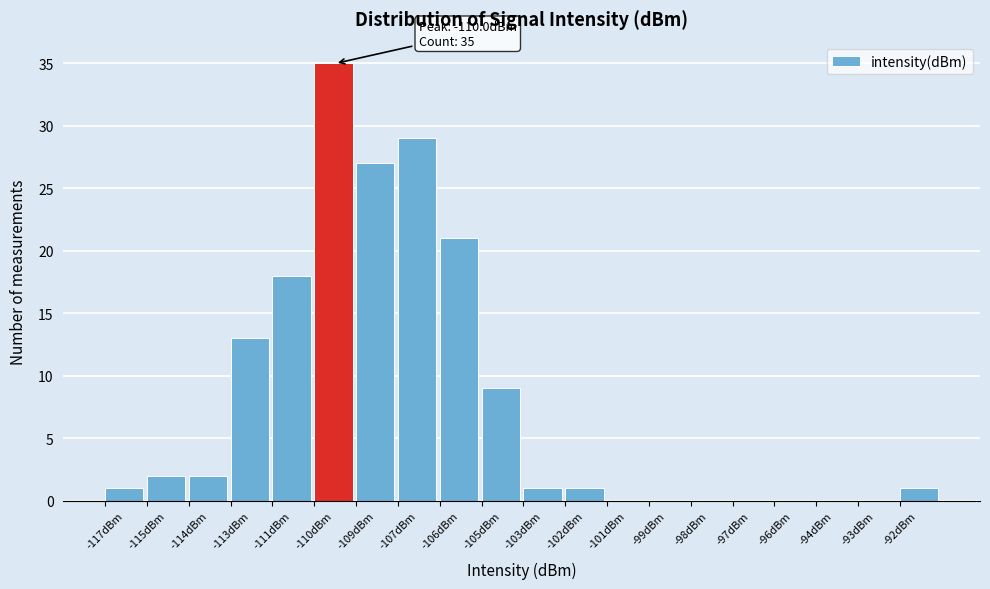

Reading right to left, what are all the values shown in this chart?

-92dBm=1	-93dBm=0	-94dBm=0	-96dBm=0	-97dBm=0	-98dBm=0	-99dBm=0	-101dBm=0	-102dBm=1	-103dBm=1	-105dBm=9	-106dBm=21	-107dBm=29	-109dBm=27	-110dBm=35	-111dBm=18	-113dBm=13	-114dBm=2	-115dBm=2	-117dBm=1